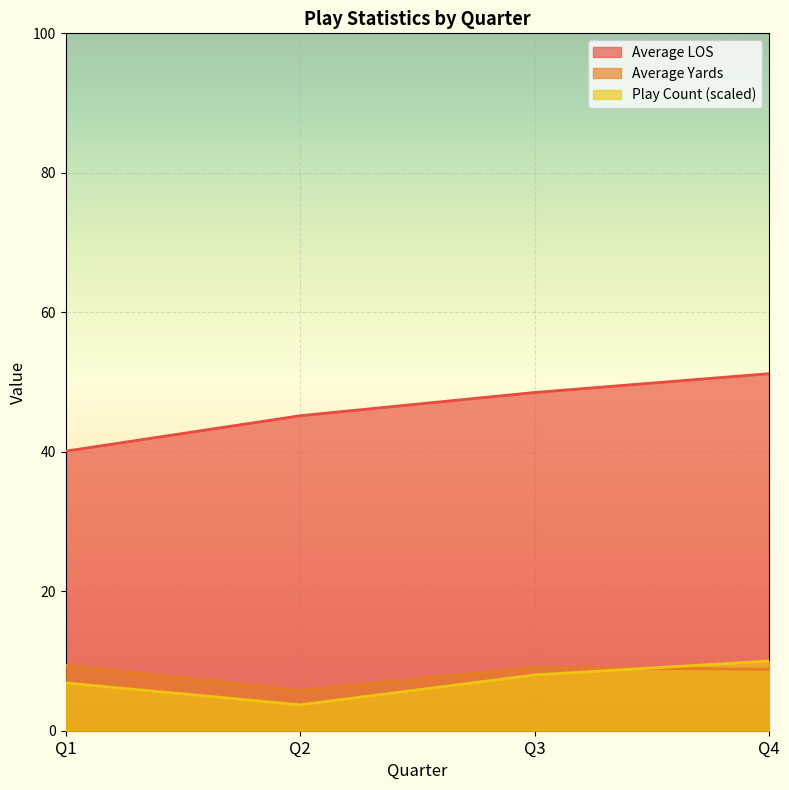

The Play Count (scaled) series shows 10.0 at Q4. True or false?

True